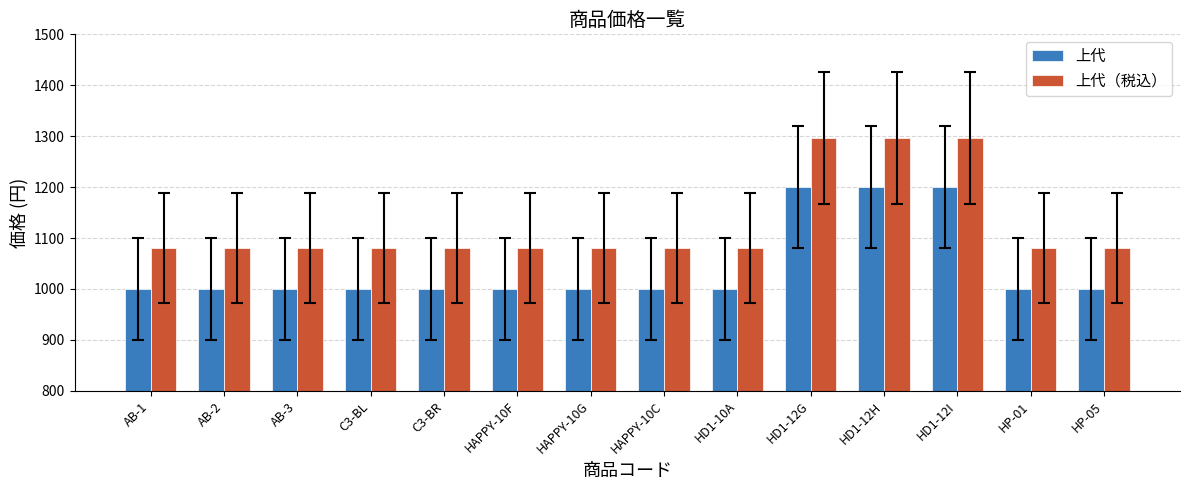

Reading left to right, transcribe all the data shown in this chart.

上代: 1000	1000	1000	1000	1000	1000	1000	1000	1000	1200	1200	1200	1000	1000
上代（税込）: 1080	1080	1080	1080	1080	1080	1080	1080	1080	1296	1296	1296	1080	1080